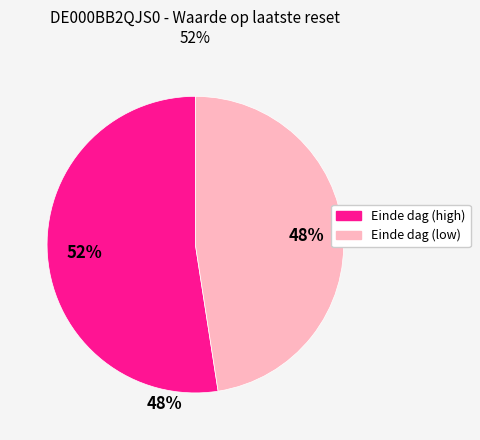

Is there a majority slice in this chart?

Yes